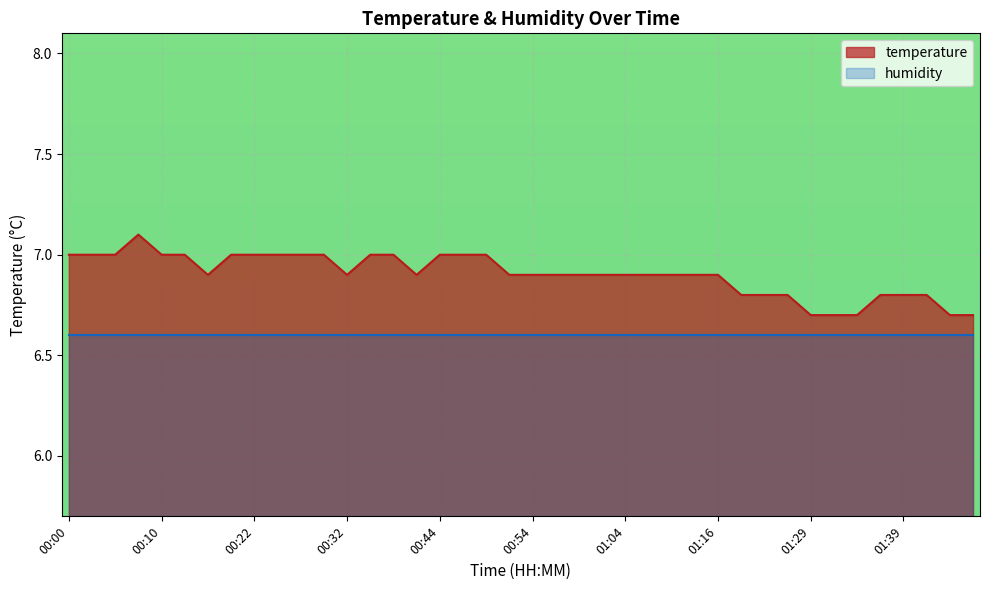

Rank the categories by value from lowest to highest.

01:29, 01:31, 01:34, 01:44, 01:46, 01:19, 01:21, 01:26, 01:36, 01:39, 01:41, 00:15, 00:32, 00:42, 00:52, 00:54, 00:57, 00:59, 01:02, 01:04, 01:07, 01:09, 01:14, 01:16, 00:00, 00:02, 00:05, 00:10, 00:12, 00:17, 00:22, 00:25, 00:27, 00:29, 00:37, 00:39, 00:44, 00:47, 00:49, 00:07